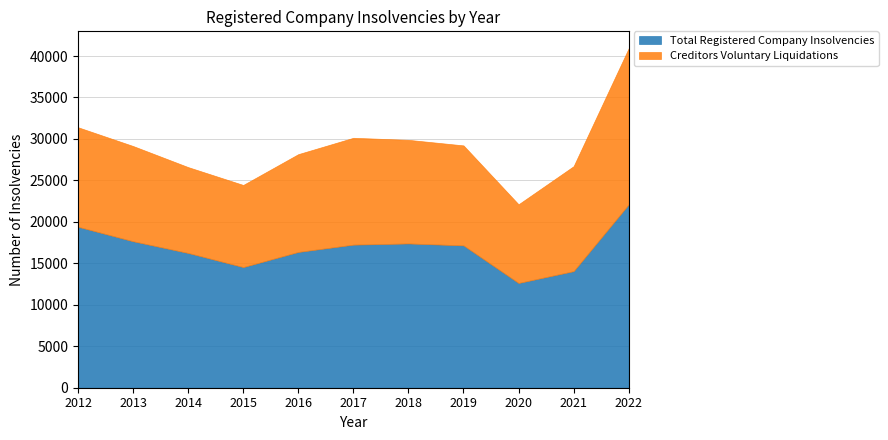

How many lines are shown in the chart?

2